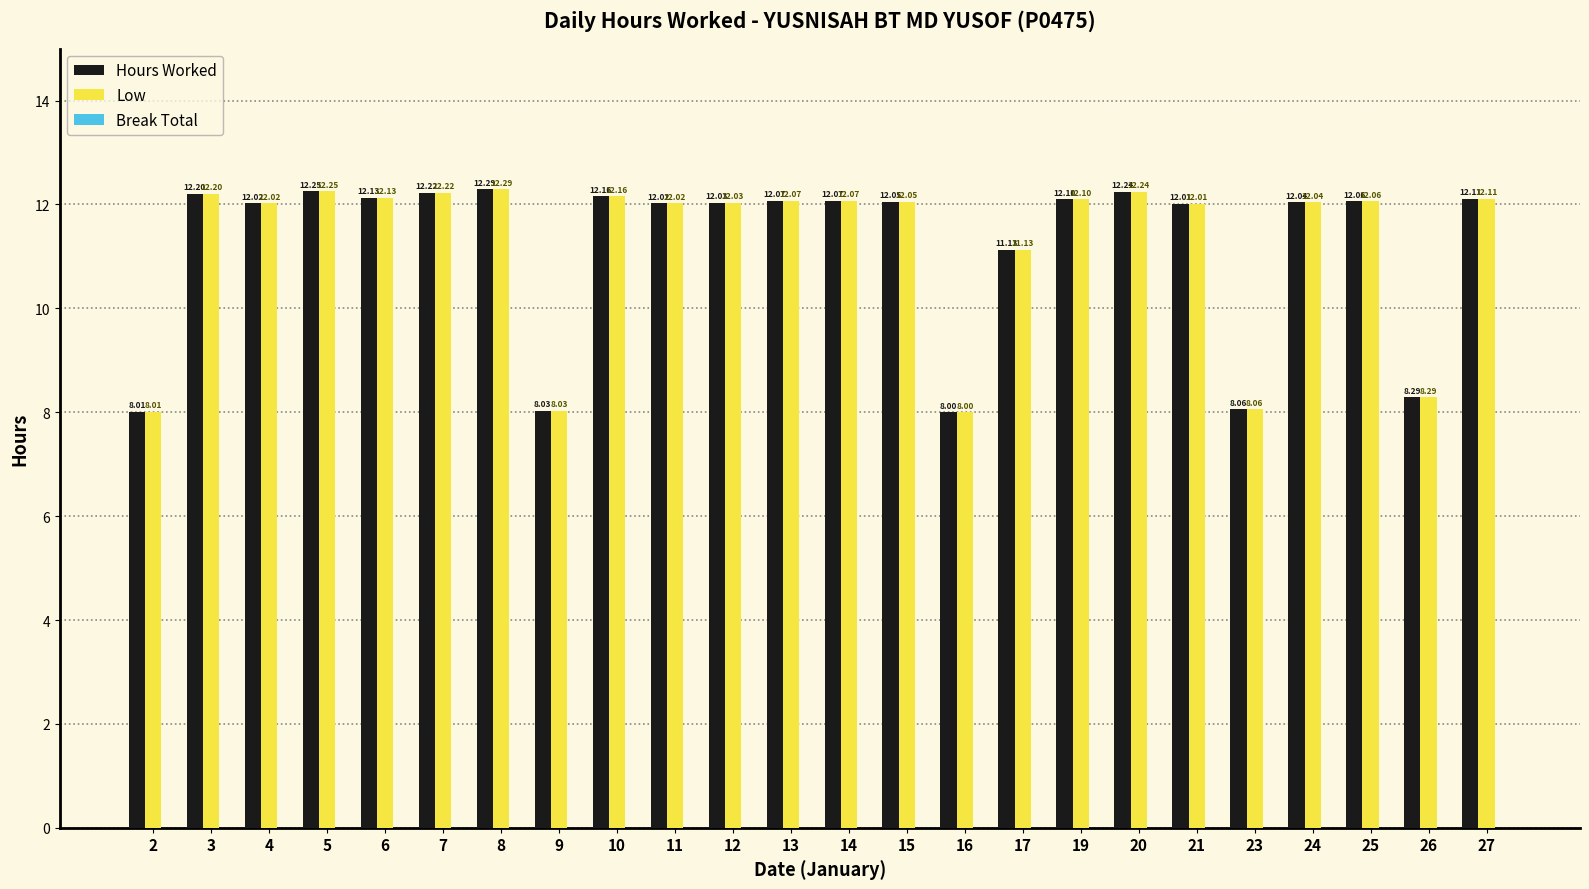

What is the total value across all series at 26?

16.6